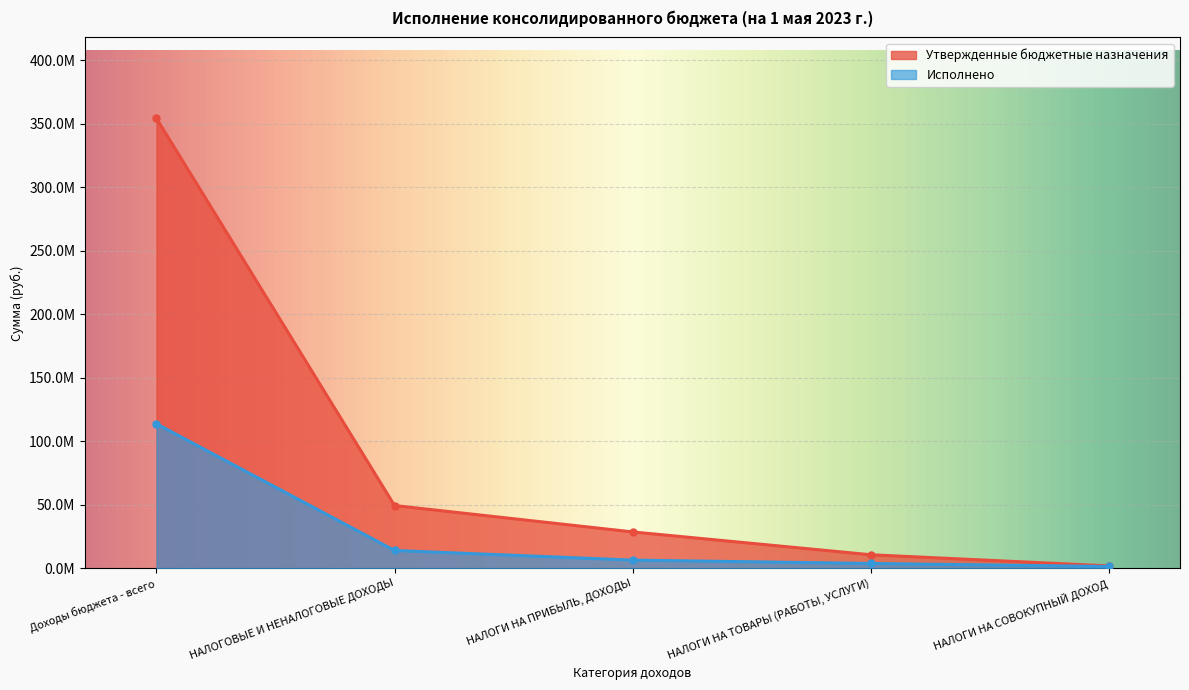

How many values in the Утвержденные бюджетные назначения series are below 28726700?

2